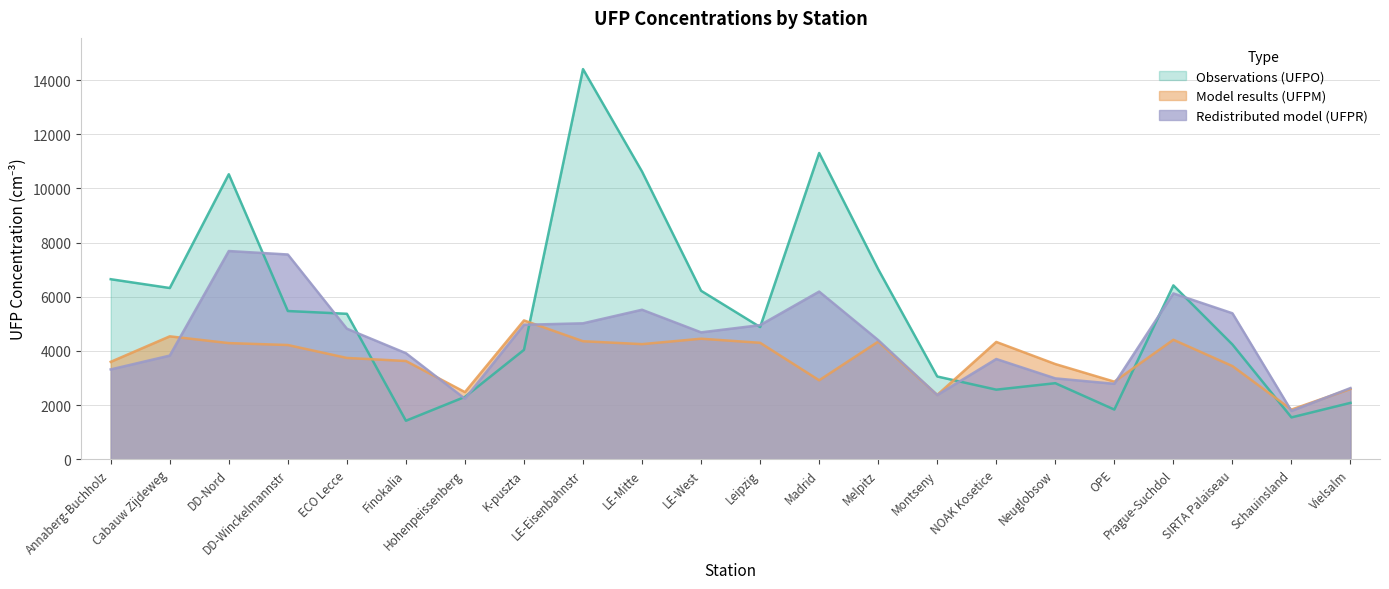

List the series in order of their overall mean, lowest first.

Model results (UFPM), Redistributed model (UFPR), Observations (UFPO)